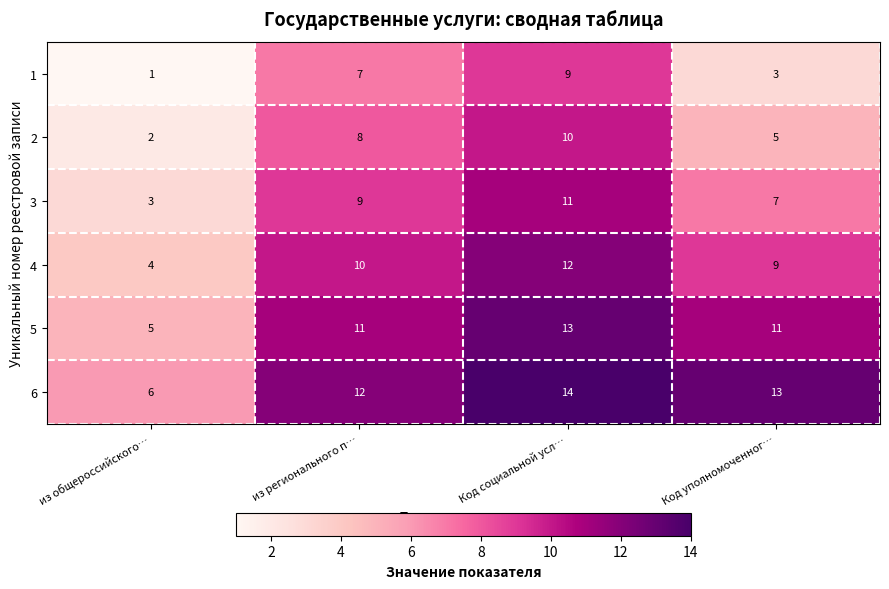

Reading right to left, transcribe all the data shown in this chart.

1: Код уполномоченног…=3	Код социальной усл…=9	из регионального п…=7	из общероссийского…=1
2: Код уполномоченног…=5	Код социальной усл…=10	из регионального п…=8	из общероссийского…=2
3: Код уполномоченног…=7	Код социальной усл…=11	из регионального п…=9	из общероссийского…=3
4: Код уполномоченног…=9	Код социальной усл…=12	из регионального п…=10	из общероссийского…=4
5: Код уполномоченног…=11	Код социальной усл…=13	из регионального п…=11	из общероссийского…=5
6: Код уполномоченног…=13	Код социальной усл…=14	из регионального п…=12	из общероссийского…=6